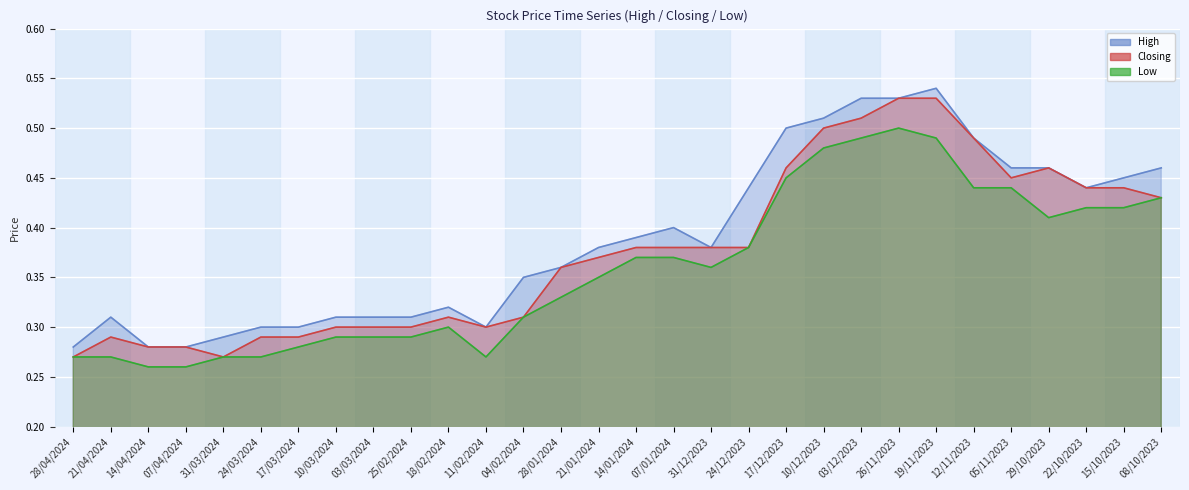

What is the sum of the High values at 22/10/2023 and 08/10/2023?

0.9